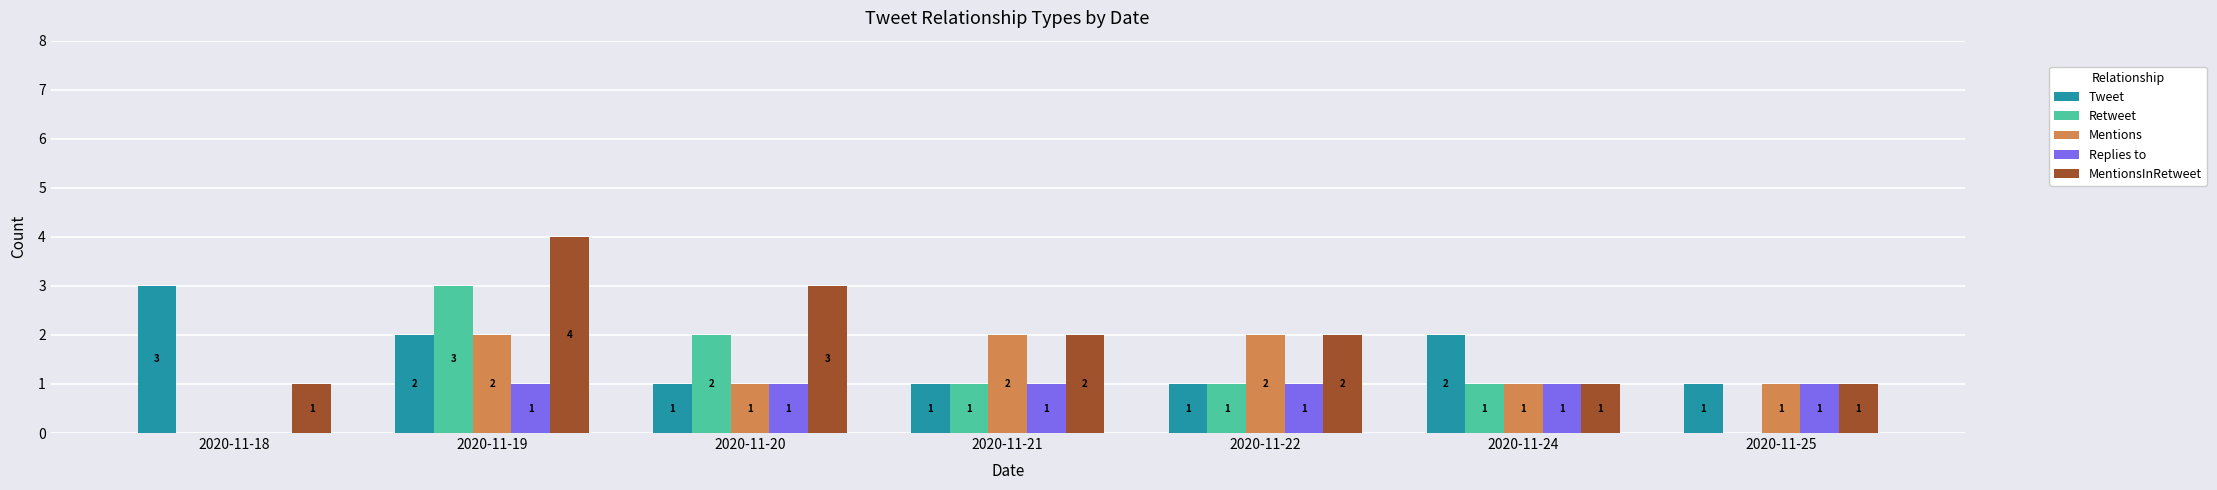

Is it true that Mentions equals 0 at 2020-11-18?

True